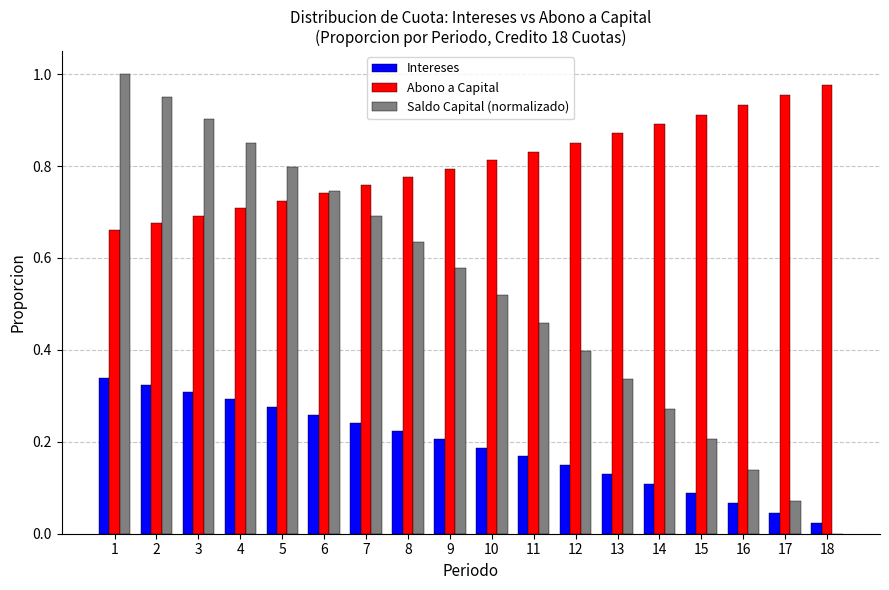

What is the sum of the Abono a Capital values at 5 and 15?

1.6